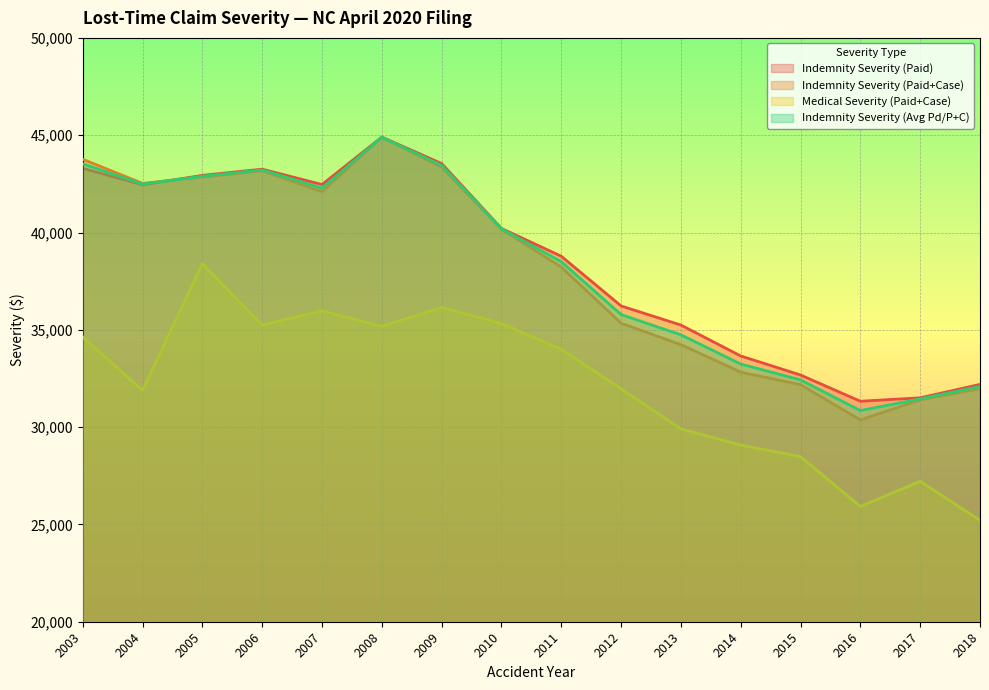

Reading left to right, what are all the values shown in this chart?

Indemnity Severity (Paid): 43299	42448	42937	43255	42466	44902	43545	40209	38780	36226	35244	33655	32677	31329	31506	32195
Indemnity Severity (Paid+Case): 43763	42524	42852	43176	42097	44893	43356	40173	38224	35338	34237	32826	32177	30372	31395	31976
Medical Severity (Paid+Case): 34630	31891	38393	35240	35980	35176	36144	35323	34001	31969	29910	29079	28484	25922	27216	25211
Indemnity Severity (Avg Pd/P+C): 43531	42486	42894	43216	42281	44898	43451	40191	38502	35782	34741	33241	32427	30850	31451	32086